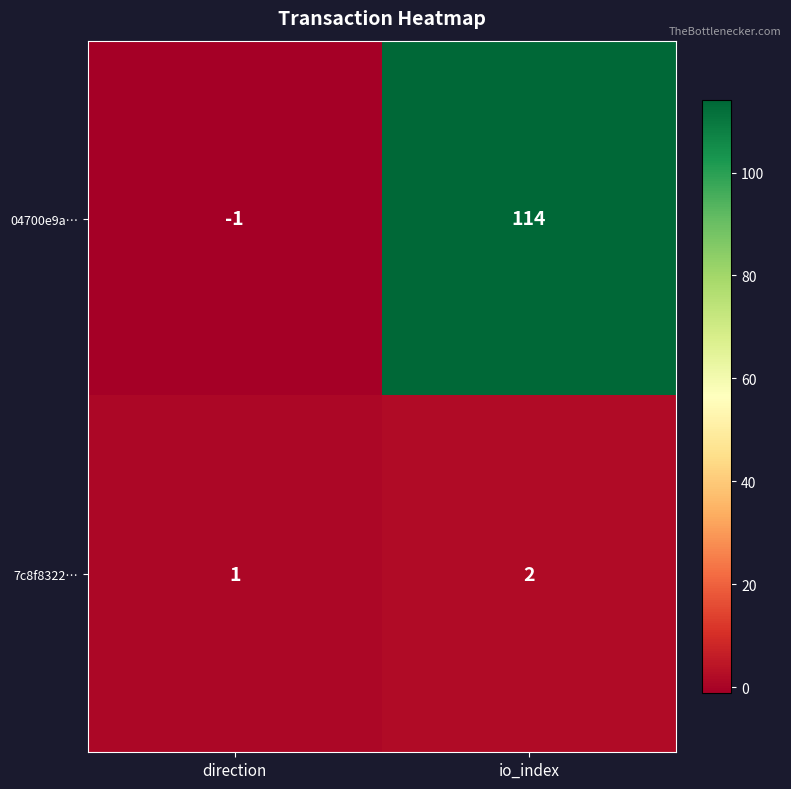

Is it true that 7c8f8322… equals 2 at direction?

False